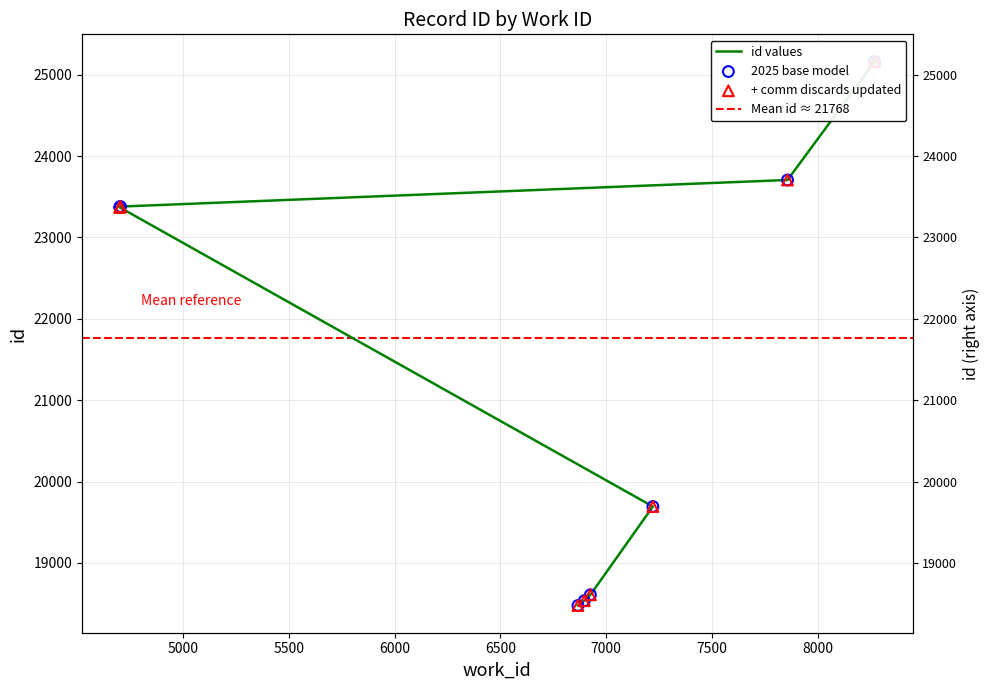

Approximately how many times larger is the value at 8268 compared to 7856?

1.1